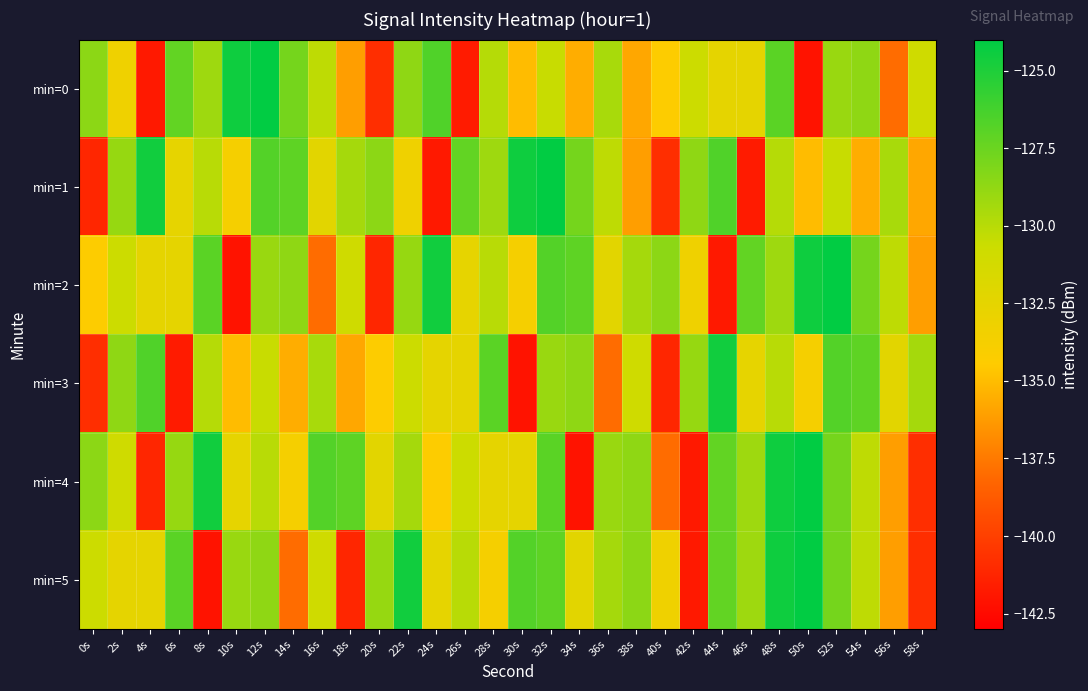

What is the total value across all series at 18s?

-800.5